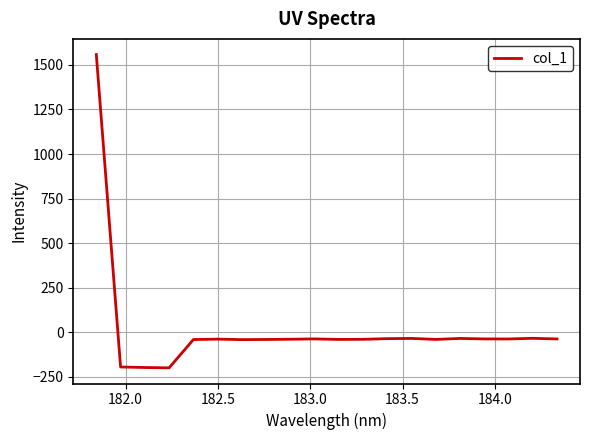

Count the number of categories in the chart.

20